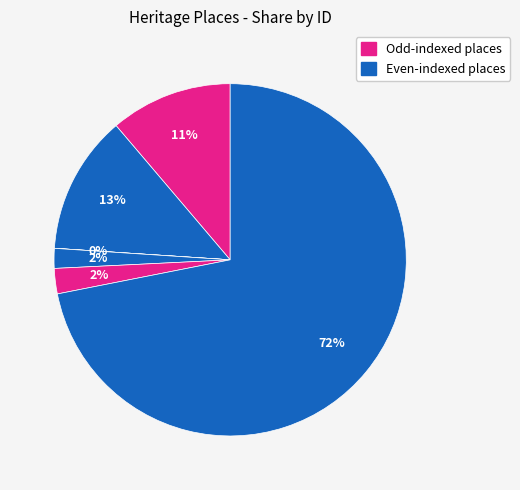

Rank the categories by value from highest to lowest.

Old Yallock, VIEWBANK HOMESTEAD, LA TROBE'S COTTAGE, URBRAE, ST JAMES OLD CATHEDRAL, DIGHTS MILL SITE